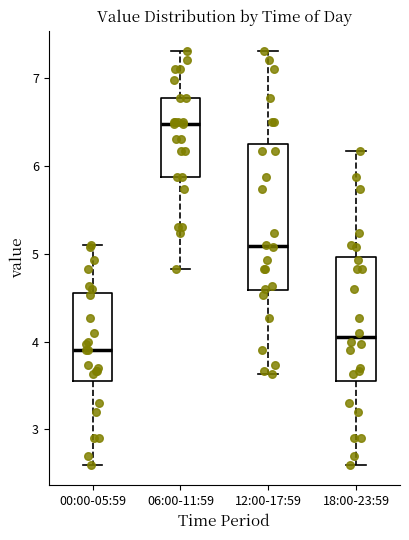

Which box's median line is the highest?

06:00-11:59